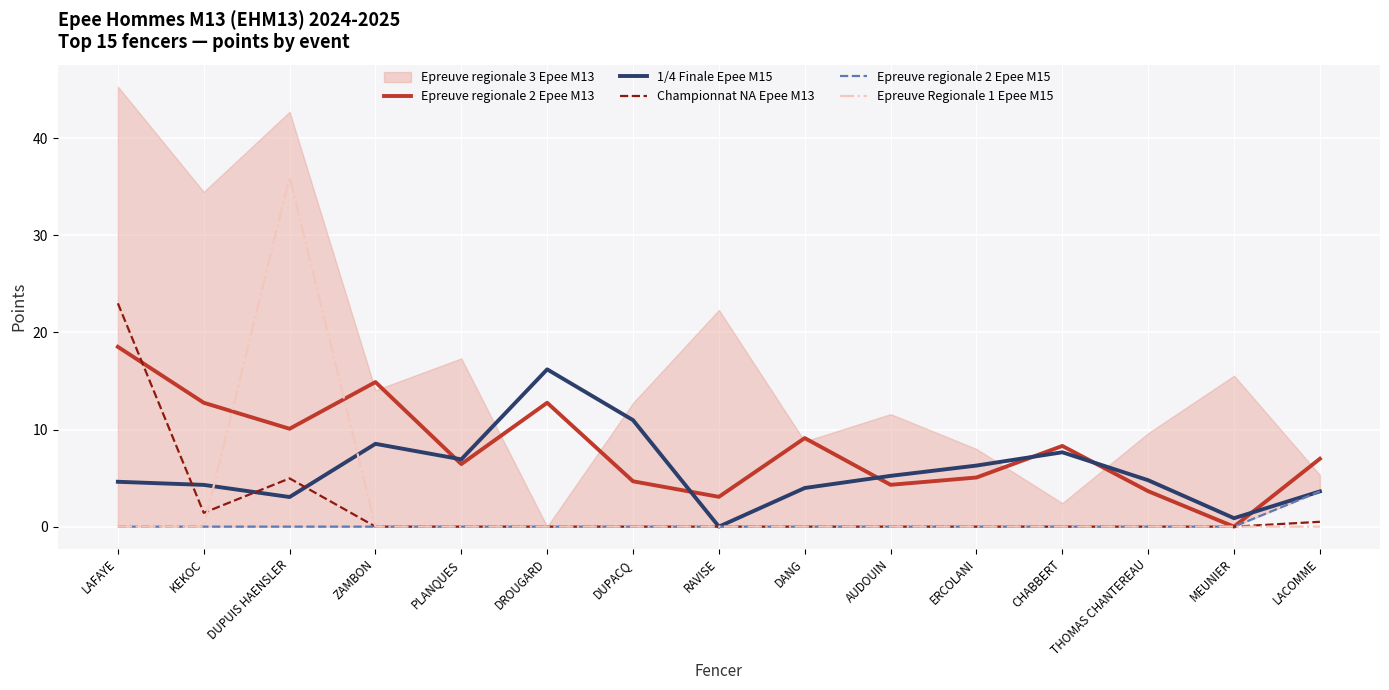

Between DANG and ERCOLANI, which is larger?

DANG